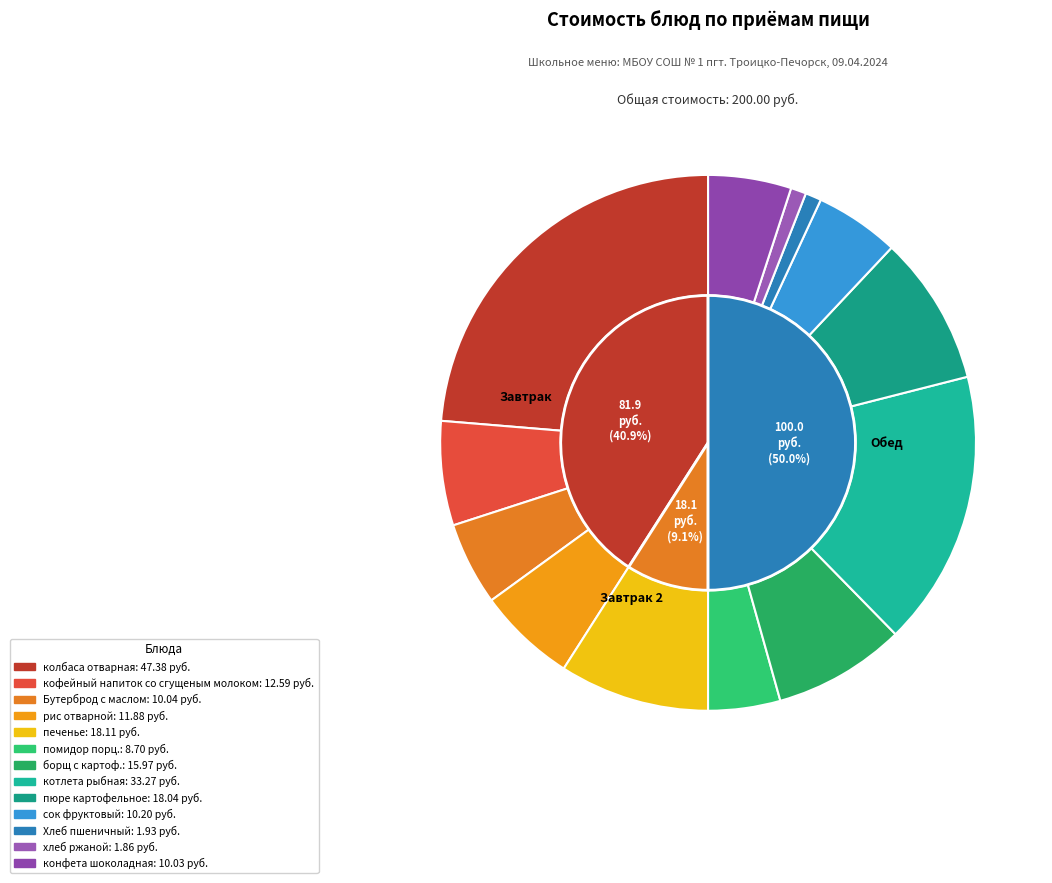

How many segments does this pie chart have?

13